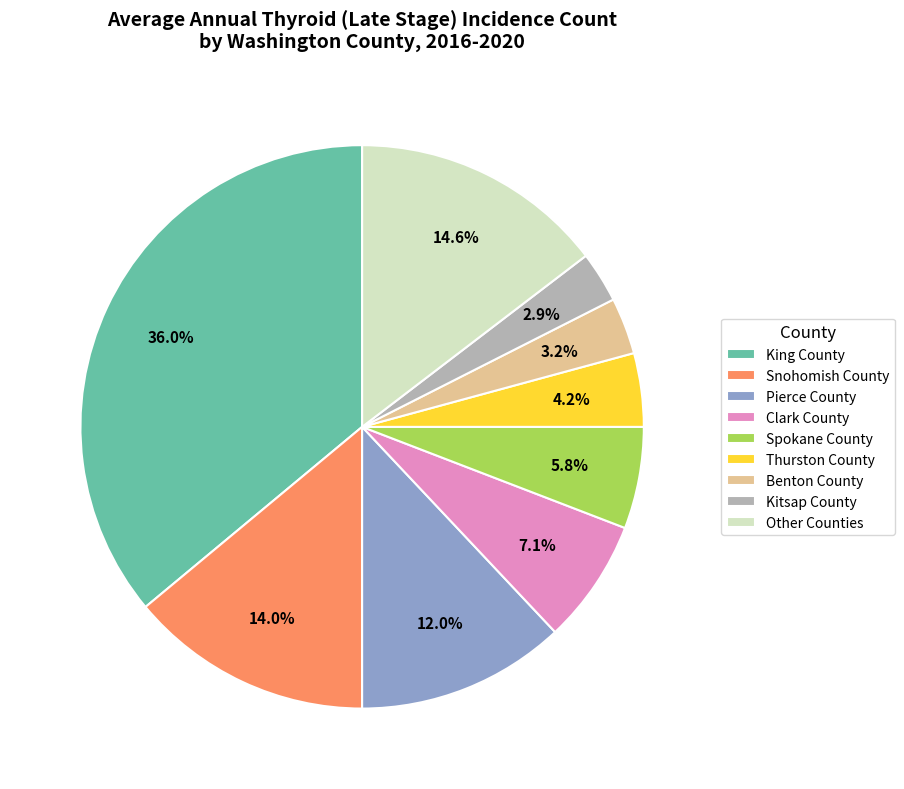

Which slice is the largest?

King County